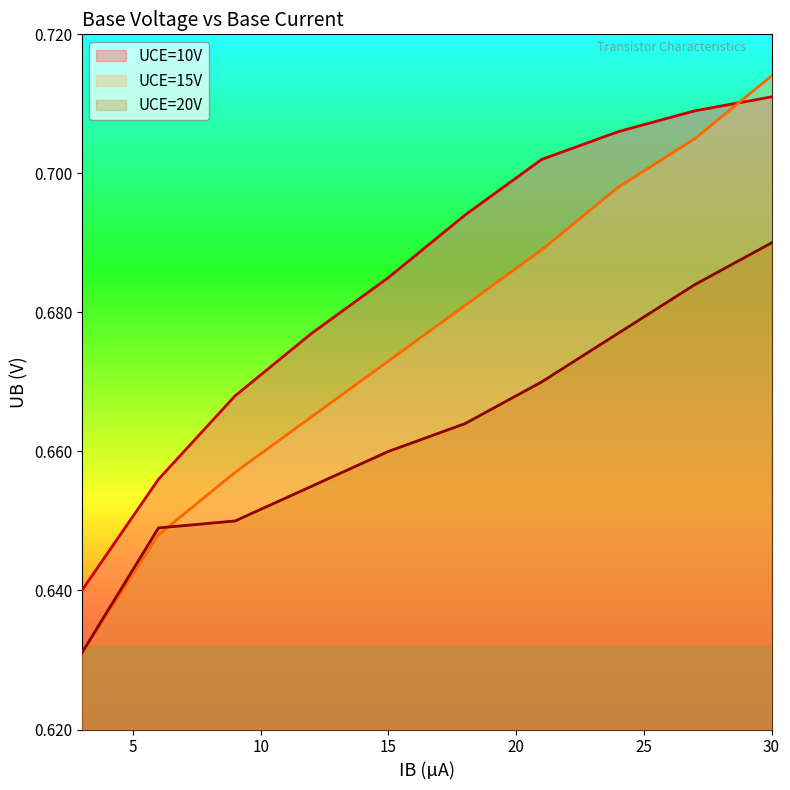

Rank the categories by UCE=20V value from lowest to highest.

3, 6, 9, 12, 15, 18, 21, 24, 27, 30